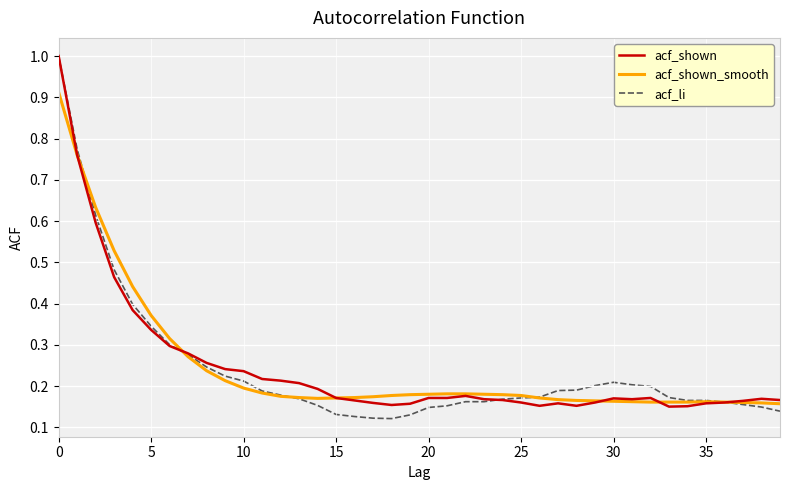

Which series has the largest range (max minus min)?

acf_li